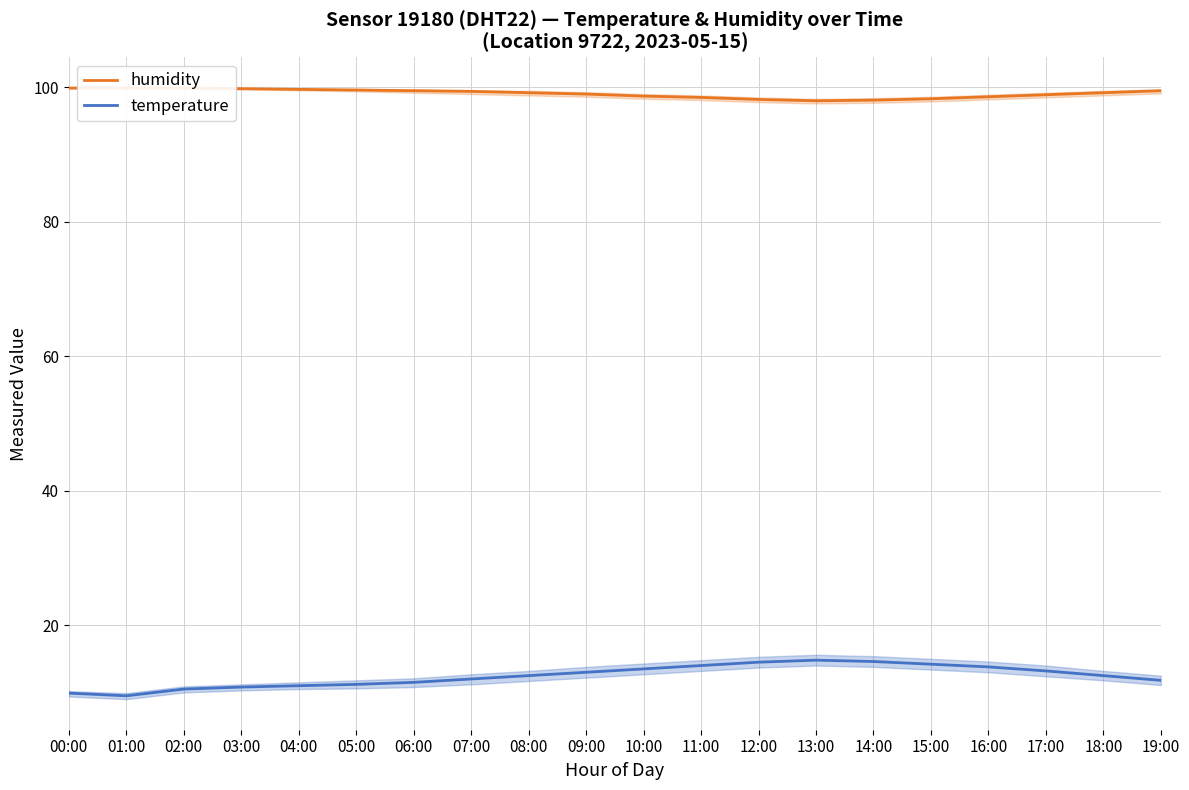

True or false: temperature has a value of 13.8 at 16:00.

True